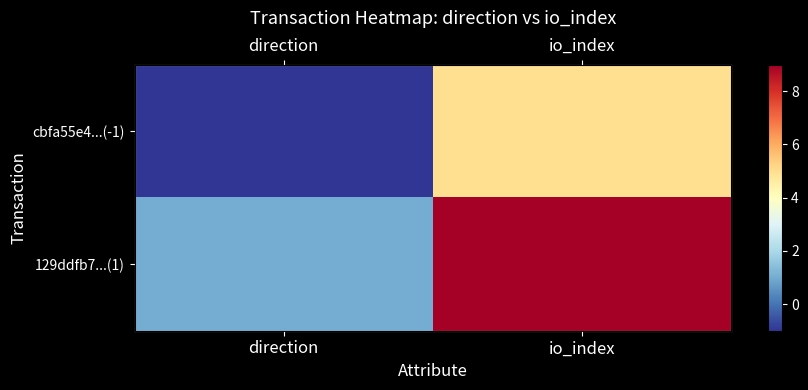

Which series has the largest total across all categories?

129ddfb7...(1)